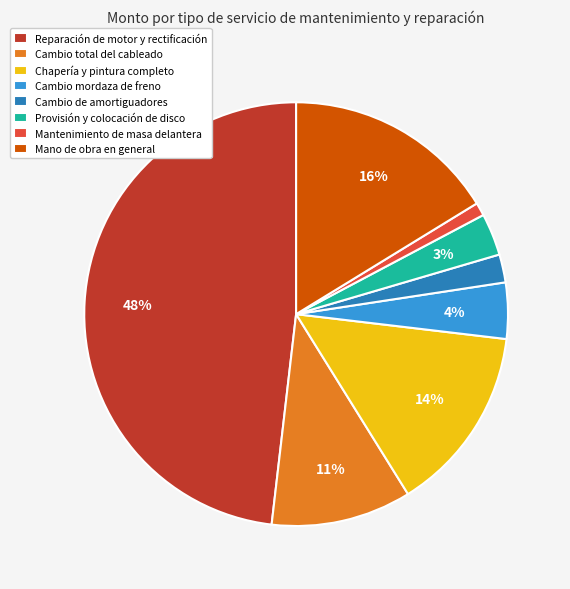

To the nearest percent, what is the difference between the largest and smallest slice percentages?

47%